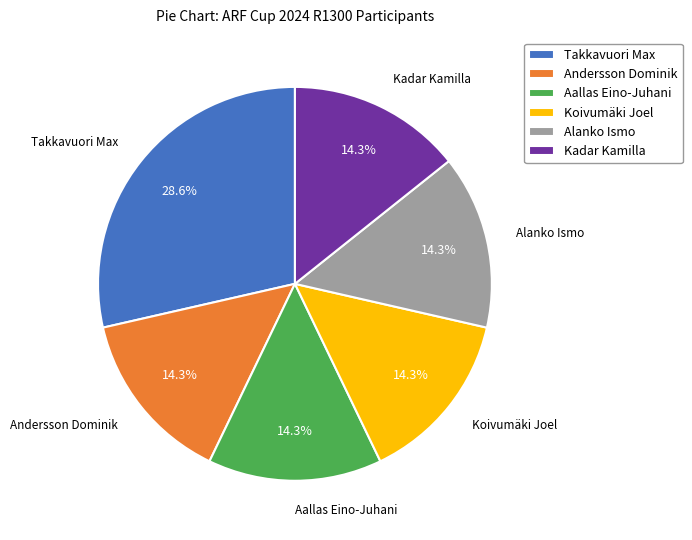

To the nearest percent, what is the difference between the largest and smallest slice percentages?

14%